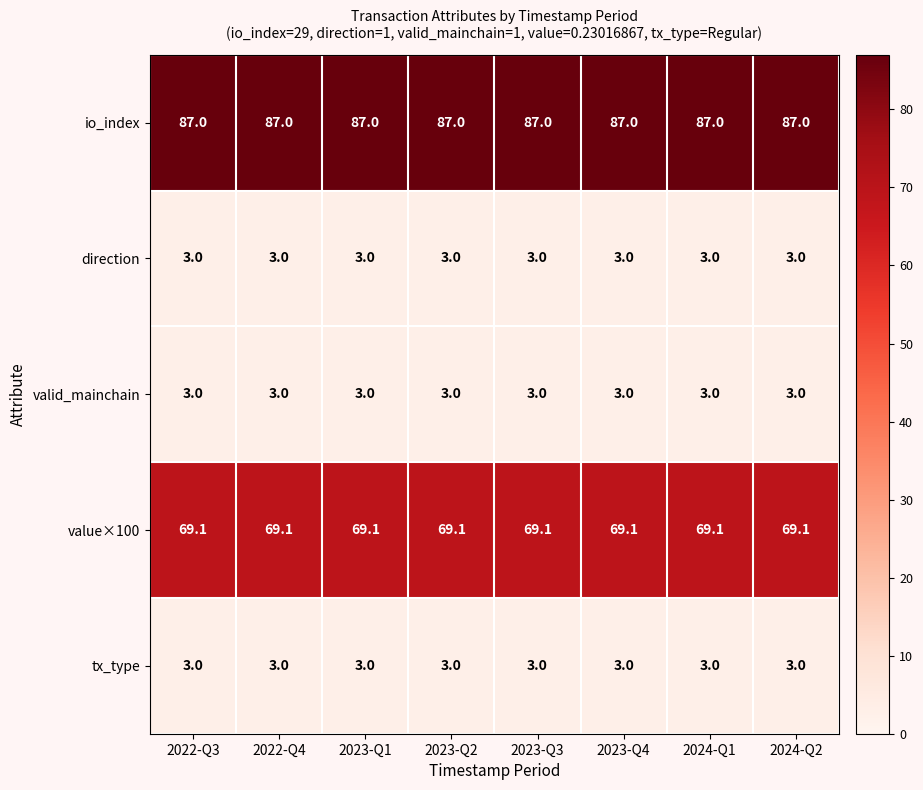

What is the sum of all value×100 values?

552.8